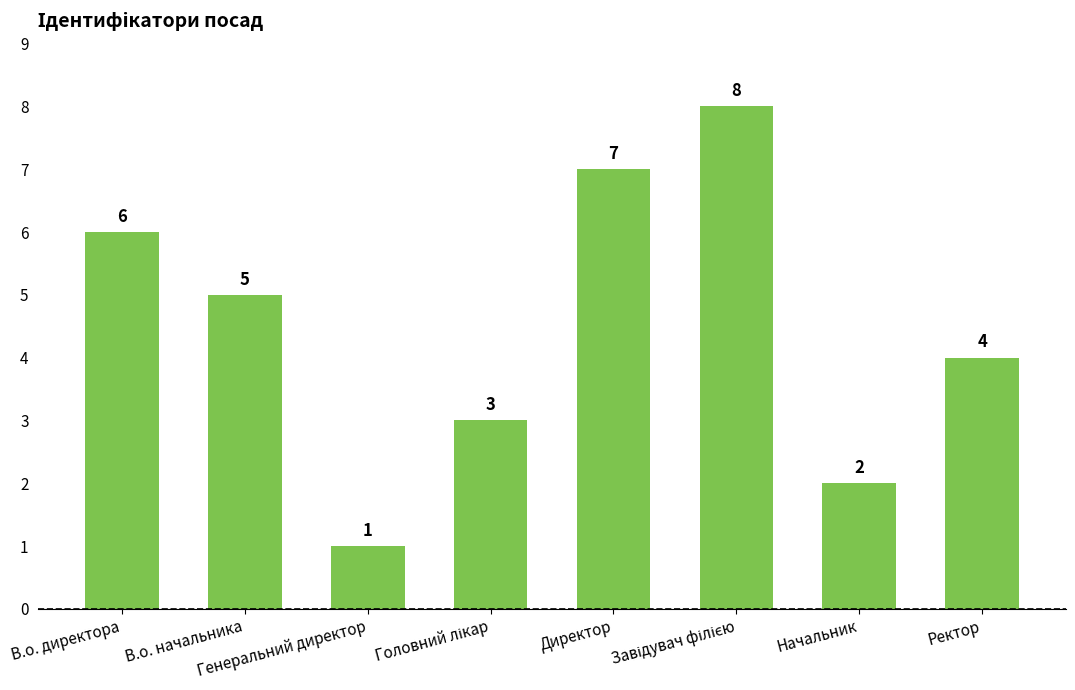

What is the sum of all values?

36